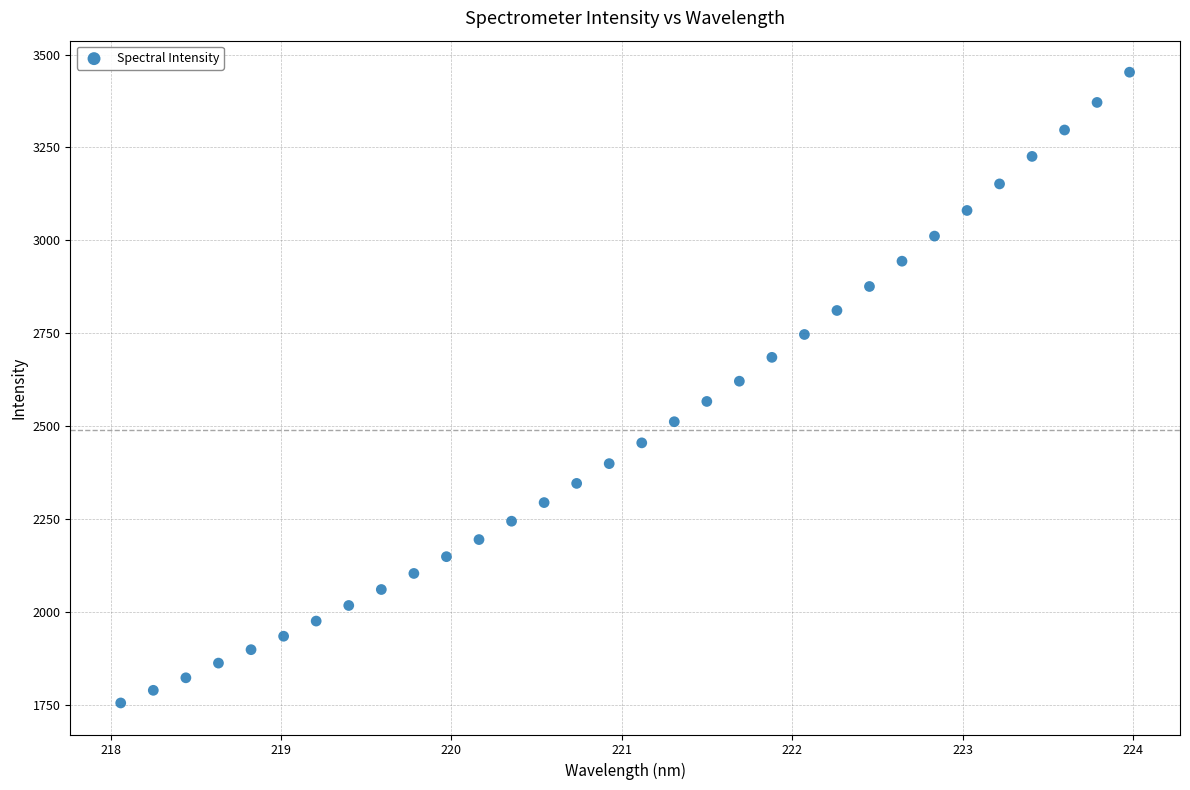

What is the range of Y values (max minus min)?

1697.3